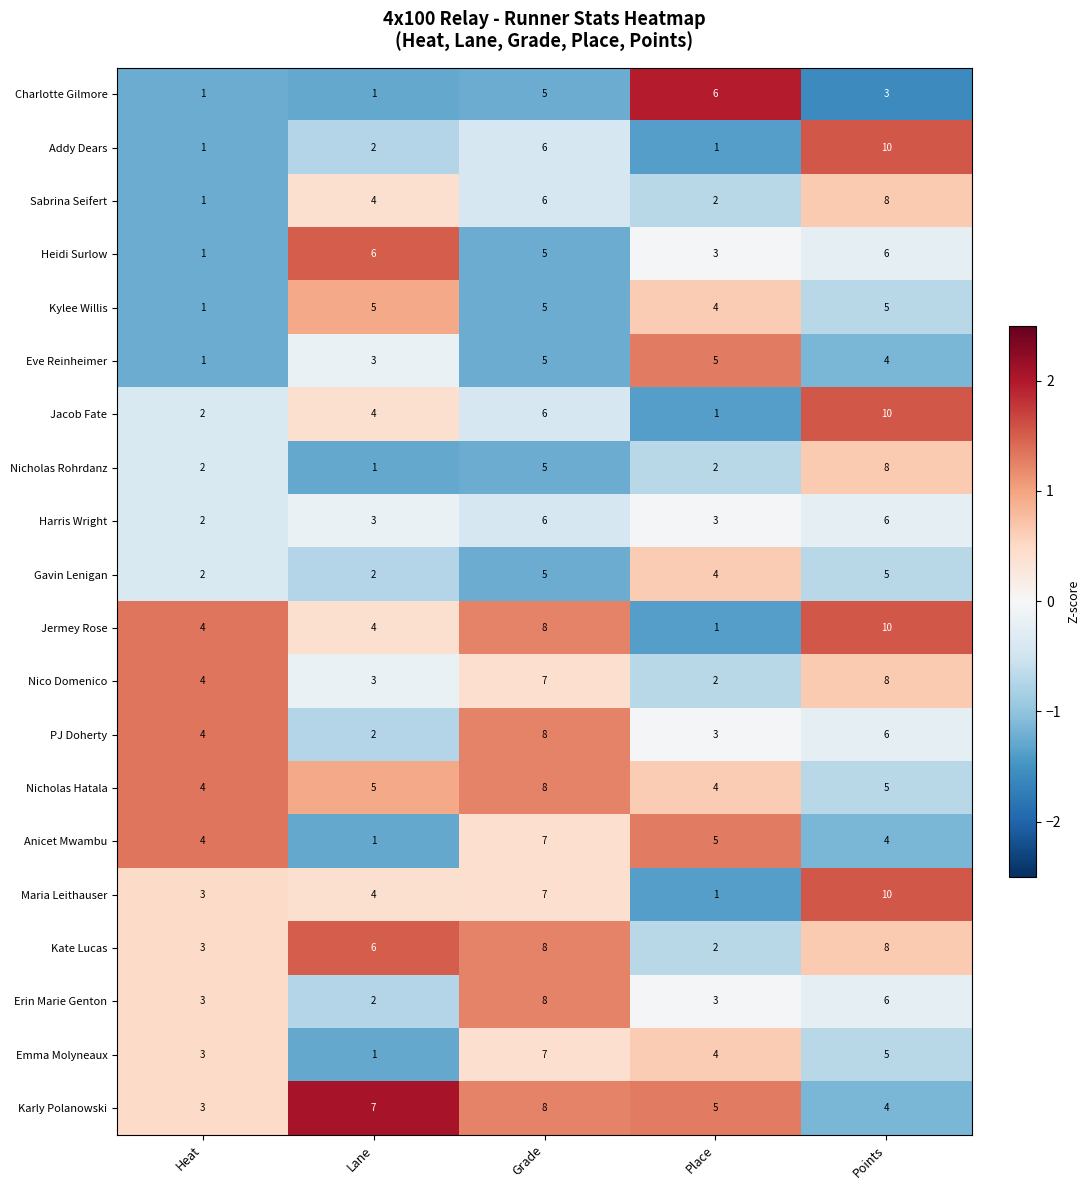

True or false: Anicet Mwambu has a value of 12 at Grade.

False